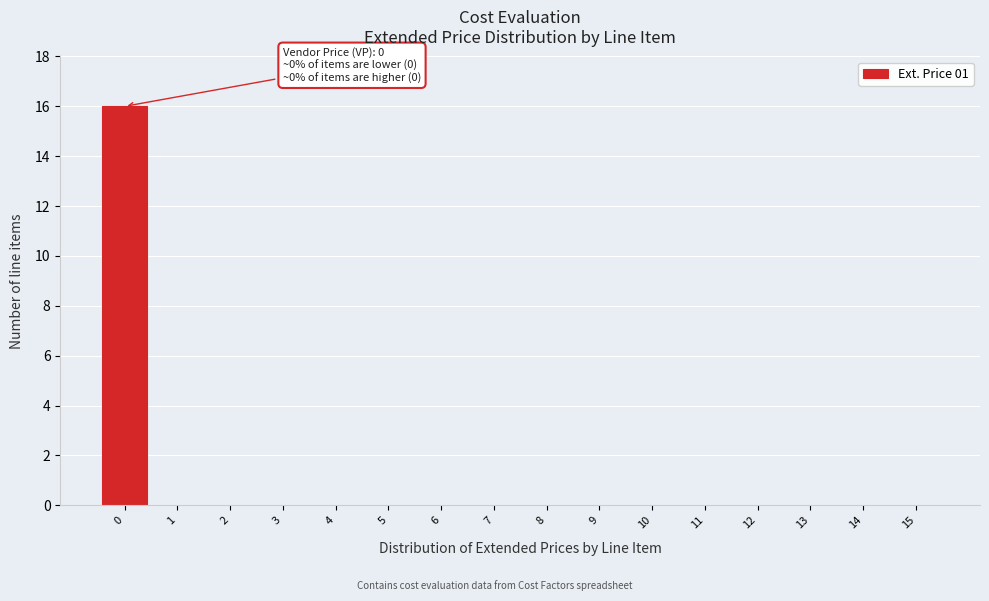

Which range on the x-axis has the tallest bar?

-0.5 to 0.5